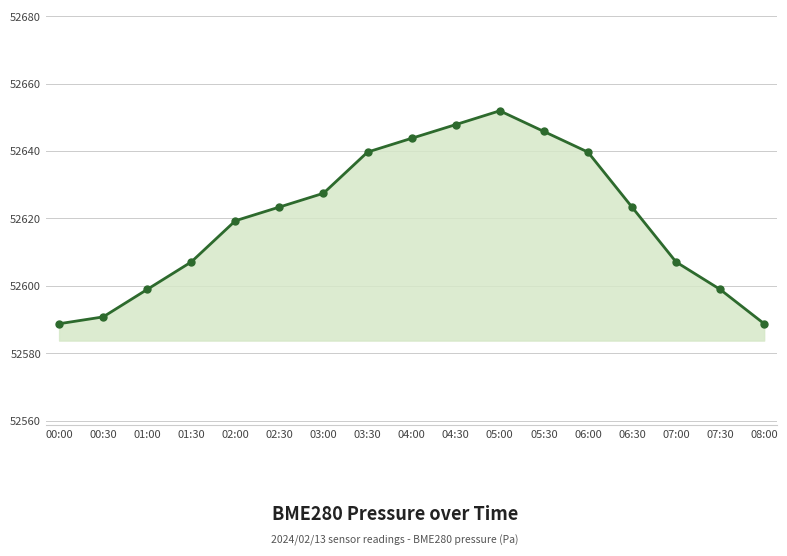

Read the value at 07:00.

52607.1